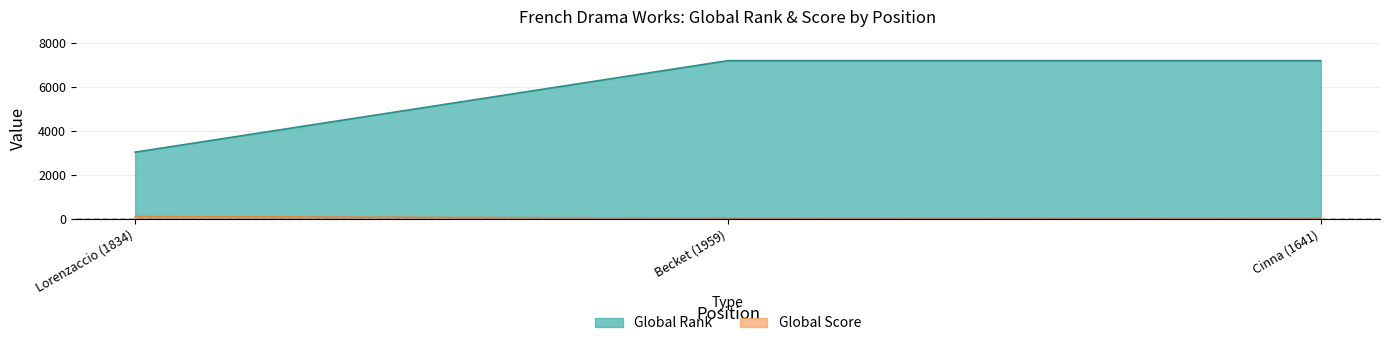

Between Becket (1959) and Lorenzaccio (1834), which is larger?

Becket (1959)